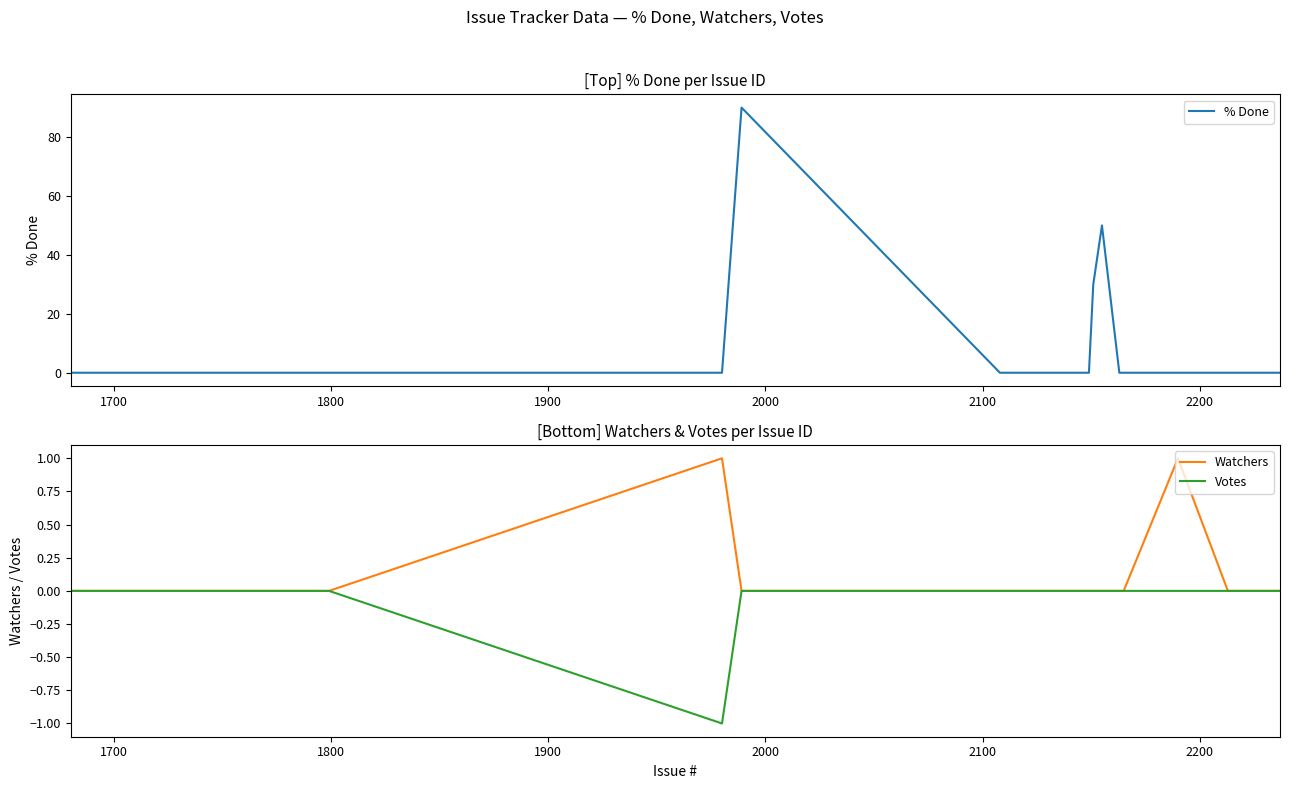

The value of Votes at 2200 is 1. True or false?

False